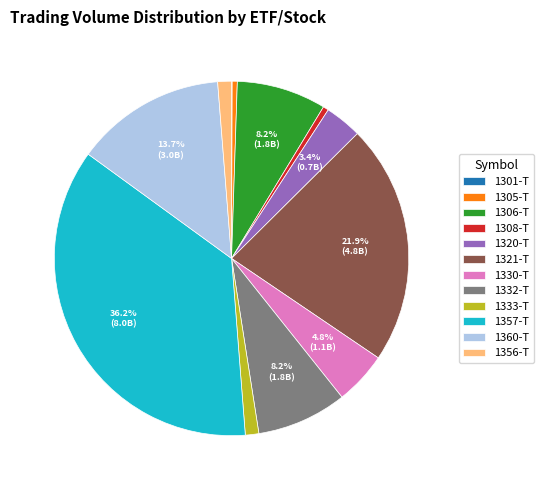

Which category has the biggest portion of the pie?

1357-T